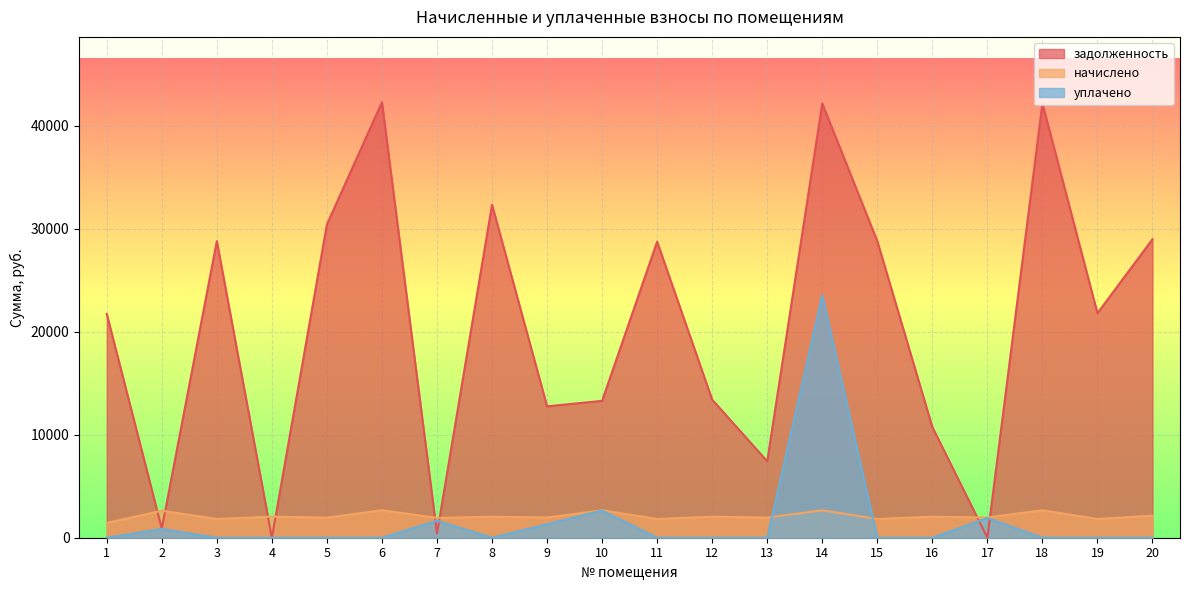

How many data points in задолженность are less than 21800?

10